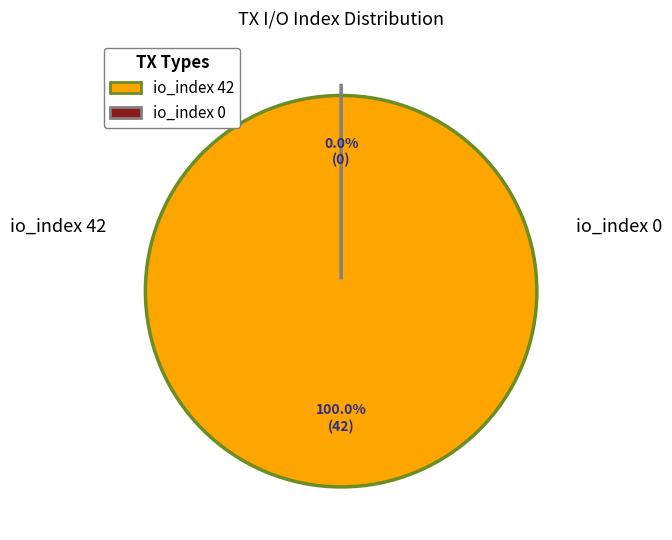

To the nearest percent, what is the difference between the tx index 42 and tx index 0 slice percentages?

100%